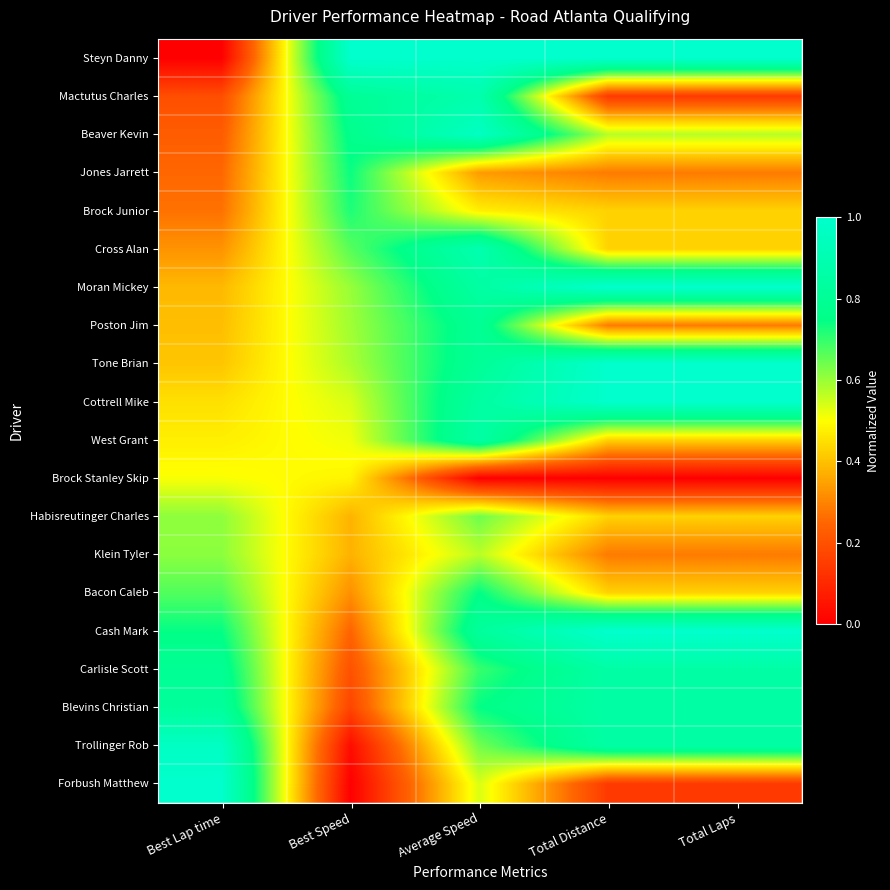

Reading left to right, what are all the values shown in this chart?

Steyn Danny: Best Lap time=0.0	Best Speed=1.0	Average Speed=1.0	Total Distance=1.0	Total Laps=1.0
Mactutus Charles: Best Lap time=0.2	Best Speed=0.8	Average Speed=0.9	Total Distance=0.1	Total Laps=0.1
Beaver Kevin: Best Lap time=0.2	Best Speed=0.8	Average Speed=1.0	Total Distance=0.6	Total Laps=0.6
Jones Jarrett: Best Lap time=0.3	Best Speed=0.7	Average Speed=0.3	Total Distance=0.3	Total Laps=0.3
Brock Junior: Best Lap time=0.3	Best Speed=0.7	Average Speed=0.5	Total Distance=0.4	Total Laps=0.4
Cross Alan: Best Lap time=0.3	Best Speed=0.7	Average Speed=0.9	Total Distance=0.4	Total Laps=0.4
Moran Mickey: Best Lap time=0.4	Best Speed=0.6	Average Speed=0.8	Total Distance=1.0	Total Laps=1.0
Poston Jim: Best Lap time=0.4	Best Speed=0.6	Average Speed=0.8	Total Distance=0.3	Total Laps=0.3
Tone Brian: Best Lap time=0.4	Best Speed=0.6	Average Speed=0.8	Total Distance=1.0	Total Laps=1.0
Cottrell Mike: Best Lap time=0.5	Best Speed=0.5	Average Speed=0.8	Total Distance=1.0	Total Laps=1.0
West Grant: Best Lap time=0.5	Best Speed=0.5	Average Speed=0.9	Total Distance=0.4	Total Laps=0.4
Brock Stanley Skip: Best Lap time=0.5	Best Speed=0.5	Average Speed=0.0	Total Distance=0.0	Total Laps=0.0
Habisreutinger Charles: Best Lap time=0.6	Best Speed=0.4	Average Speed=0.6	Total Distance=0.4	Total Laps=0.4
Klein Tyler: Best Lap time=0.6	Best Speed=0.4	Average Speed=0.6	Total Distance=0.3	Total Laps=0.3
Bacon Caleb: Best Lap time=0.7	Best Speed=0.3	Average Speed=0.7	Total Distance=0.4	Total Laps=0.4
Cash Mark: Best Lap time=0.7	Best Speed=0.2	Average Speed=0.8	Total Distance=1.0	Total Laps=1.0
Carlisle Scott: Best Lap time=0.8	Best Speed=0.2	Average Speed=0.7	Total Distance=0.9	Total Laps=0.9
Blevins Christian: Best Lap time=0.8	Best Speed=0.2	Average Speed=0.7	Total Distance=0.9	Total Laps=0.9
Trollinger Rob: Best Lap time=1.0	Best Speed=0.0	Average Speed=0.6	Total Distance=0.9	Total Laps=0.9
Forbush Matthew: Best Lap time=1.0	Best Speed=0.0	Average Speed=0.5	Total Distance=0.1	Total Laps=0.1